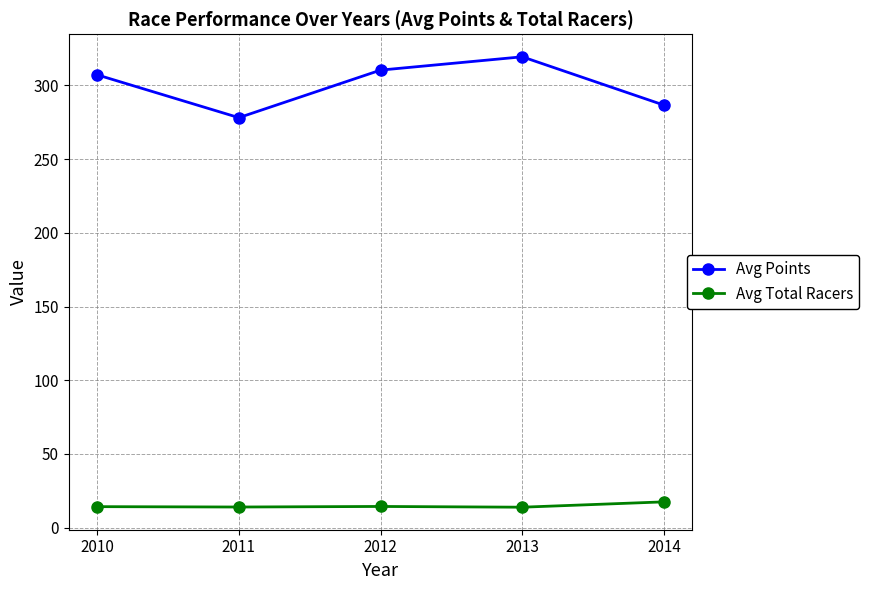

Where does the Avg Total Racers series first go above 14?

2010